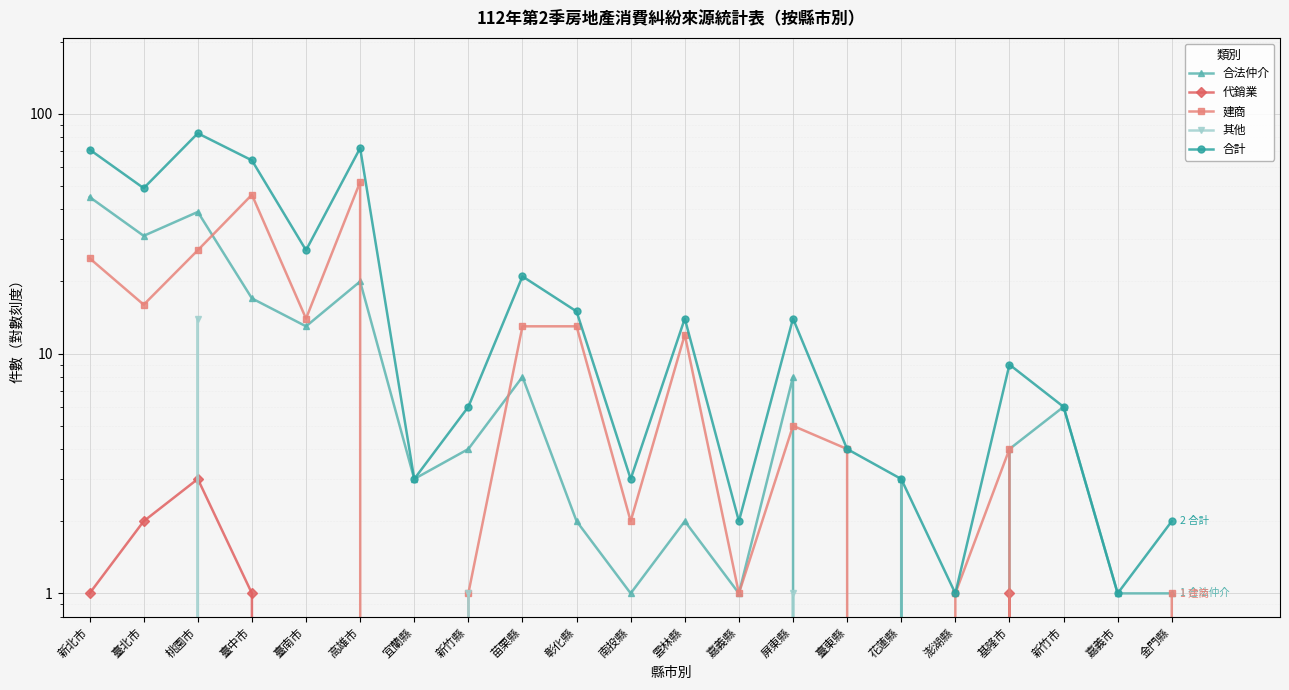

Is it true that 其他 equals 0 at 花蓮縣?

True